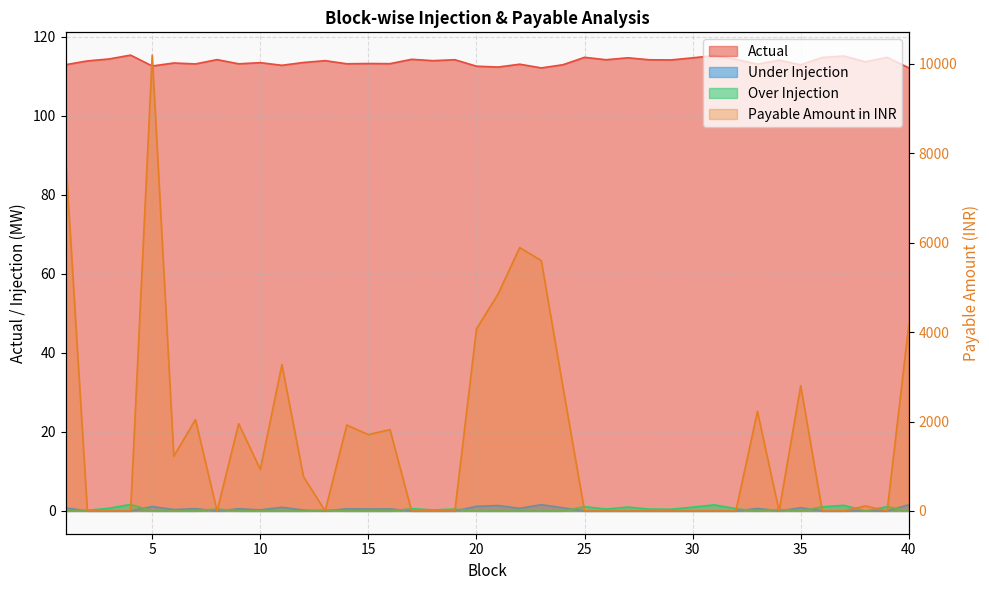

At which category is the sum across all series the highest?

5